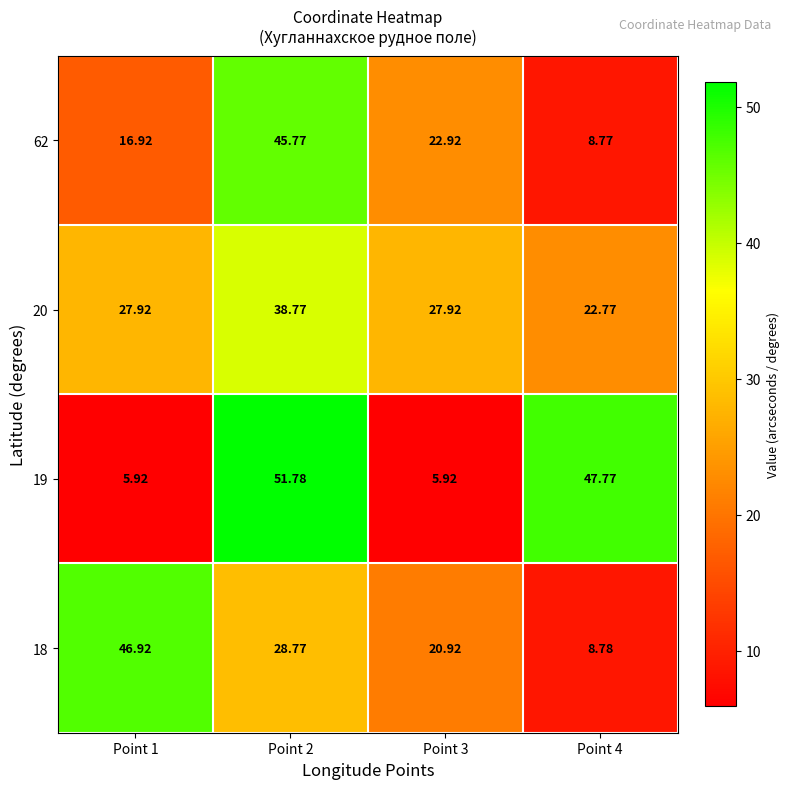

At which category is the sum across all series the highest?

Point 2